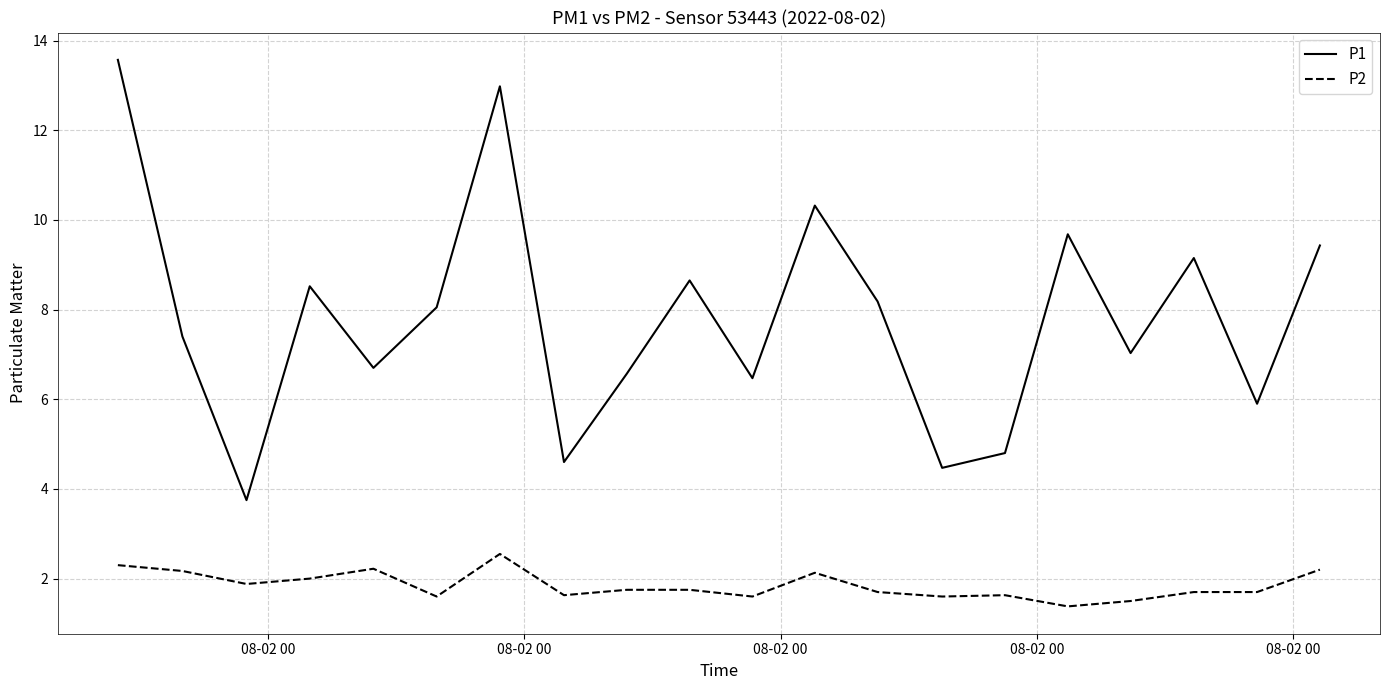

True or false: P1 and P2 cross at least once.

False